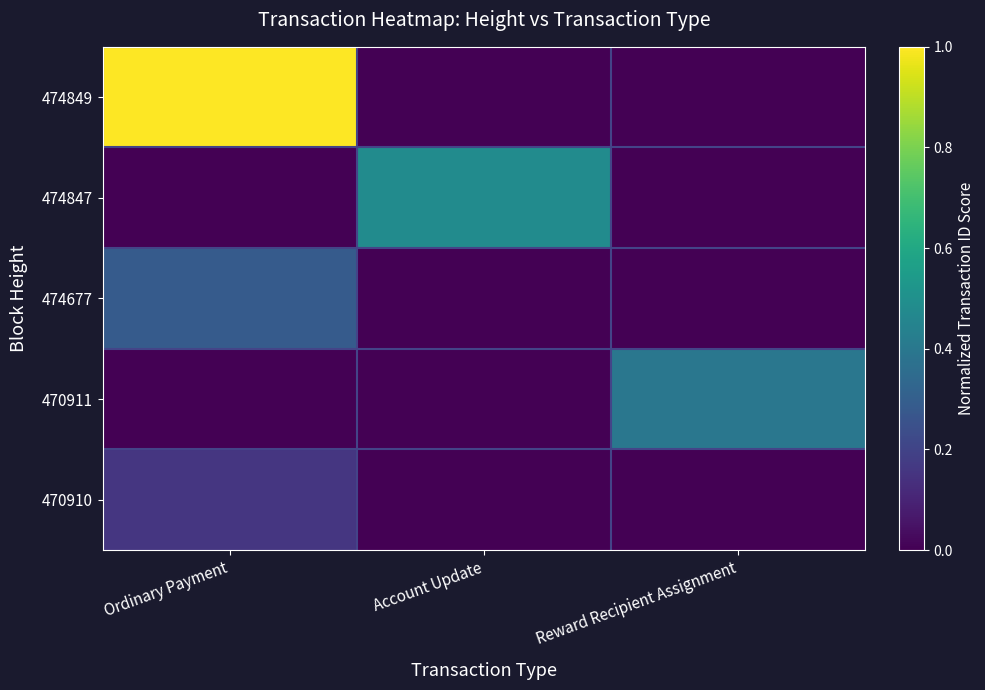

What is the spread (max minus min) of values at Account Update?

0.5